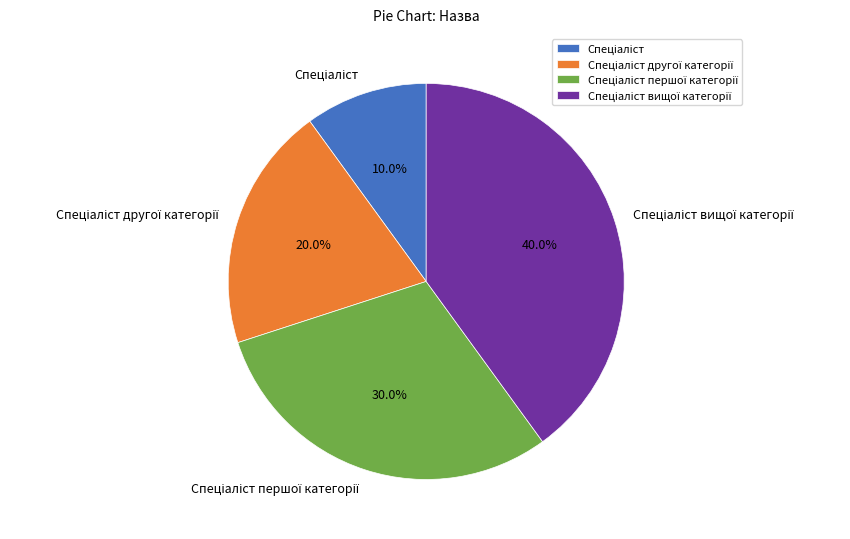

To the nearest percent, what is the difference between the largest and smallest slice percentages?

30%